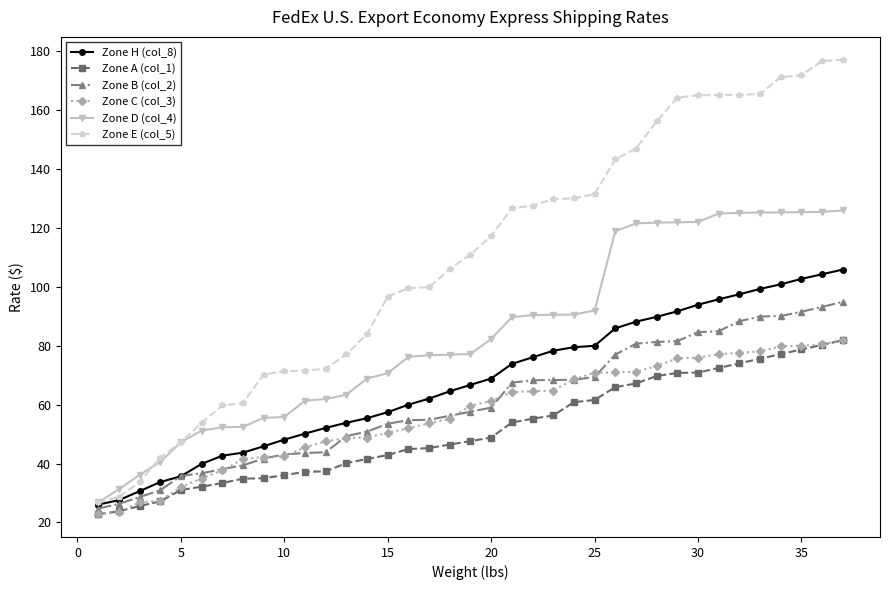

How many categories are shown in the chart?

37